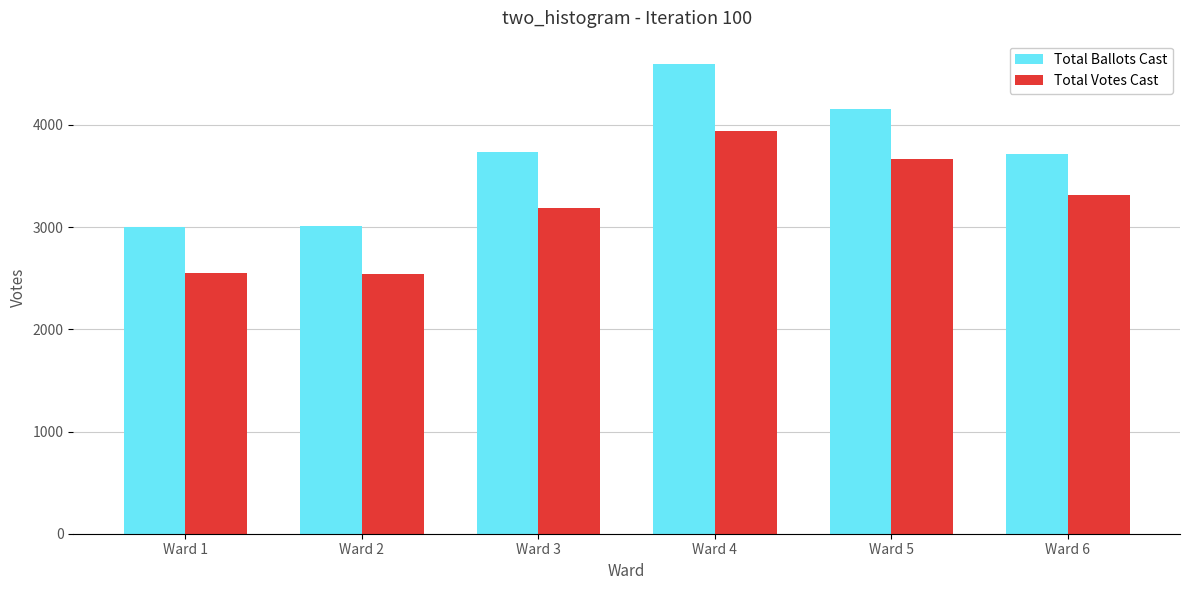

What is the difference between the Total Ballots Cast values at Ward 2 and Ward 1?

16